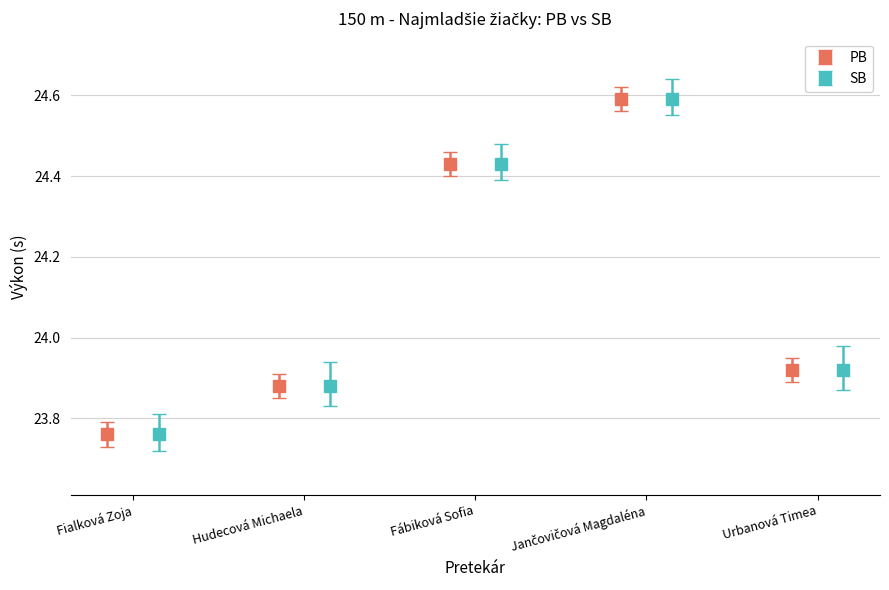

In PB, how many points are higher than both neighbors (excluding endpoints)?

1